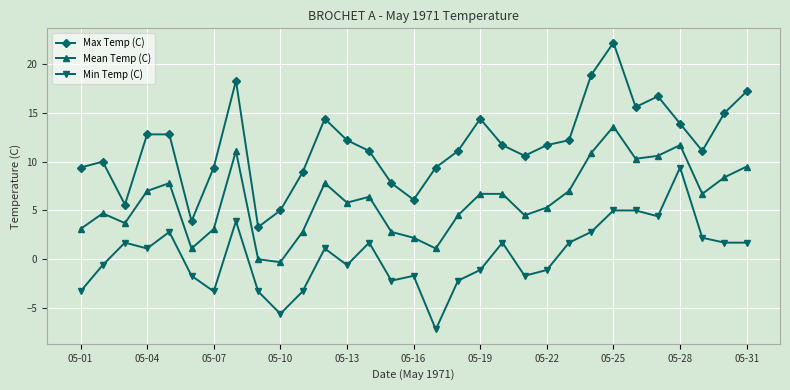

True or false: Mean Temp (C) has more than 2 points higher than both neighbors.

True